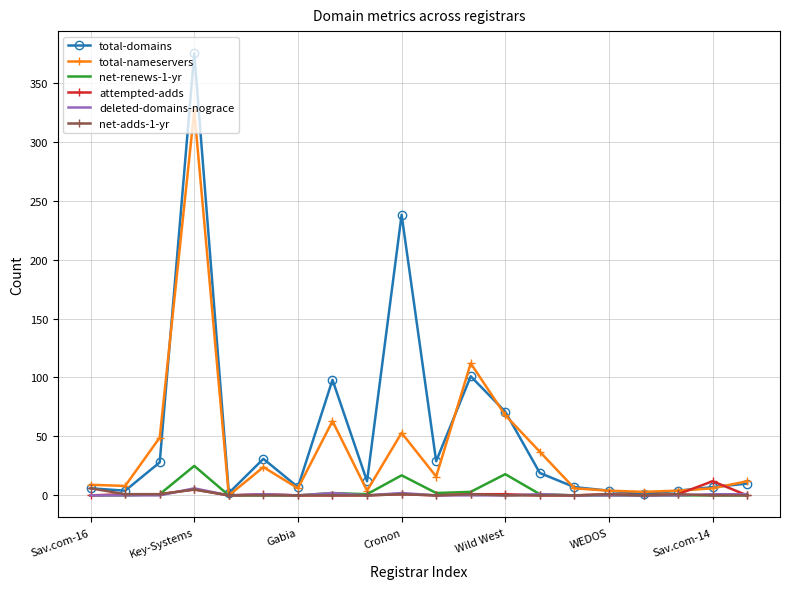

Which series has the largest range (max minus min)?

total-domains